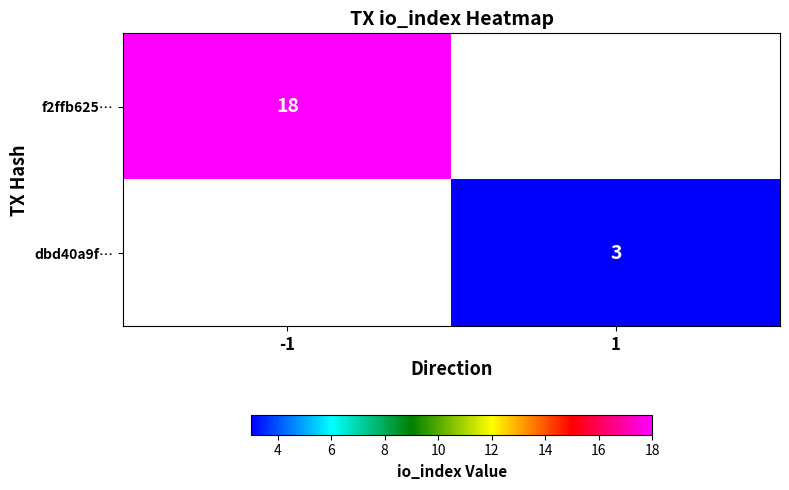

Is the value of dbd40a9f… at 1 greater than the value of f2ffb625… at -1?

No